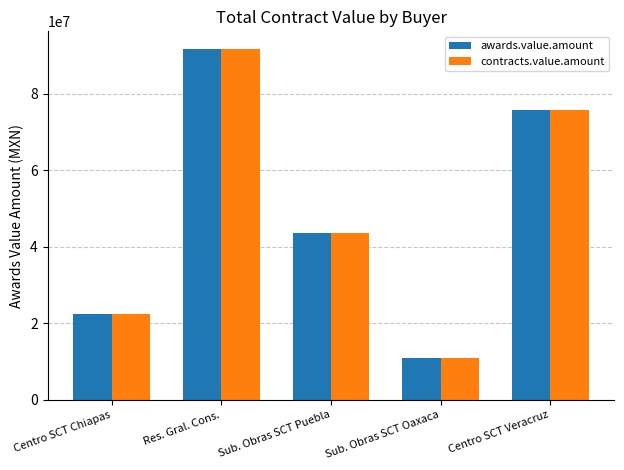

Reading right to left, extract all data points from this chart.

awards.value.amount: 75826930.1	10833286.0	43603229.7	91773562.3	22475799.9
contracts.value.amount: 75826930.1	10833286.0	43603229.7	91773562.3	22475799.9